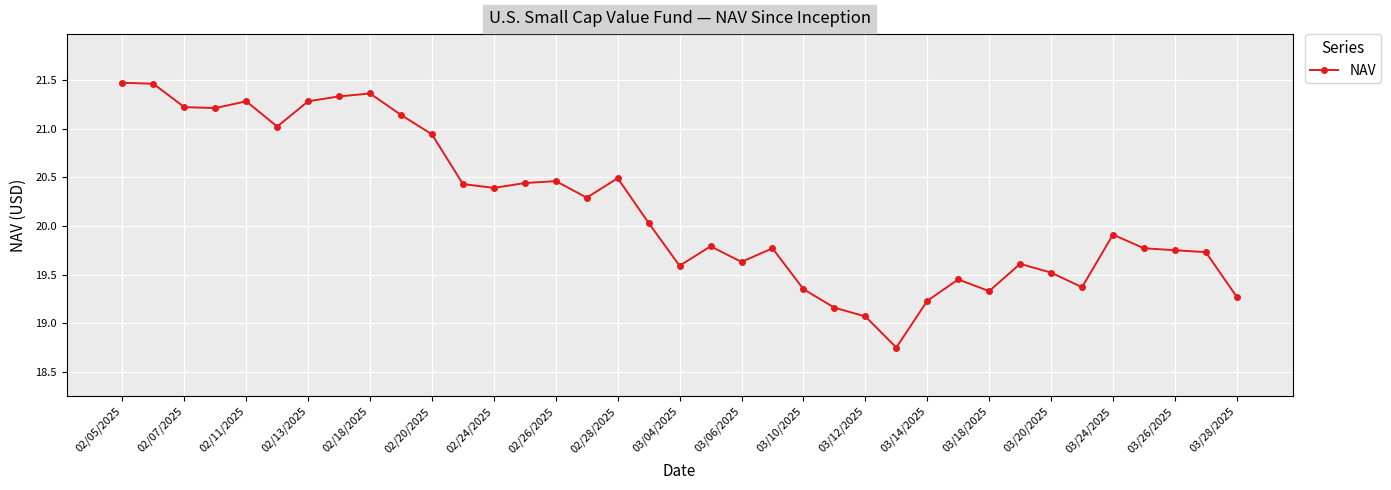

True or false: the data has more than 0 interior local peaks.

True